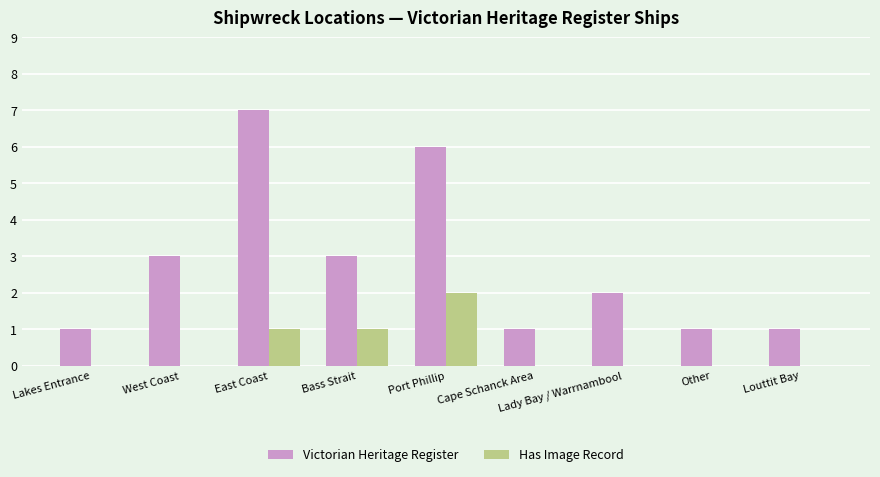

Count the Has Image Record values in the range 0 to 1.

8